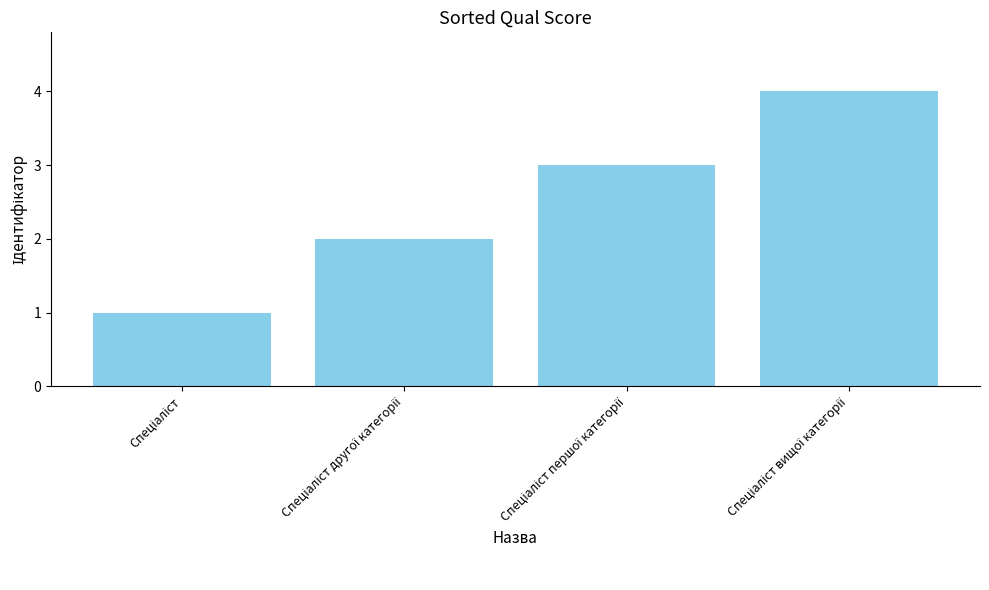

How many bars are there in total?

4